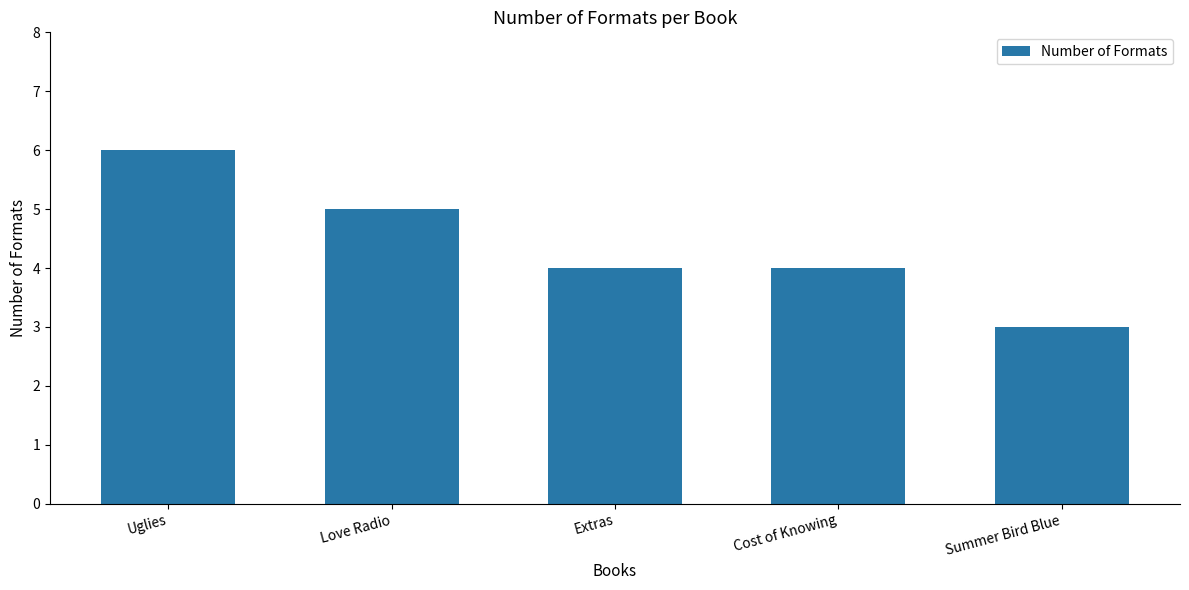

Which label corresponds to the largest value in the chart?

Uglies